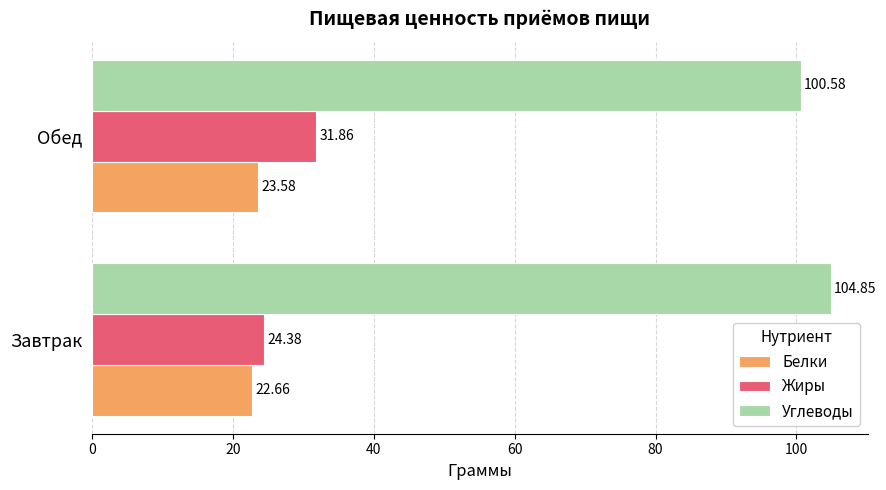

How many Углеводы values are between 100 and 104?

1